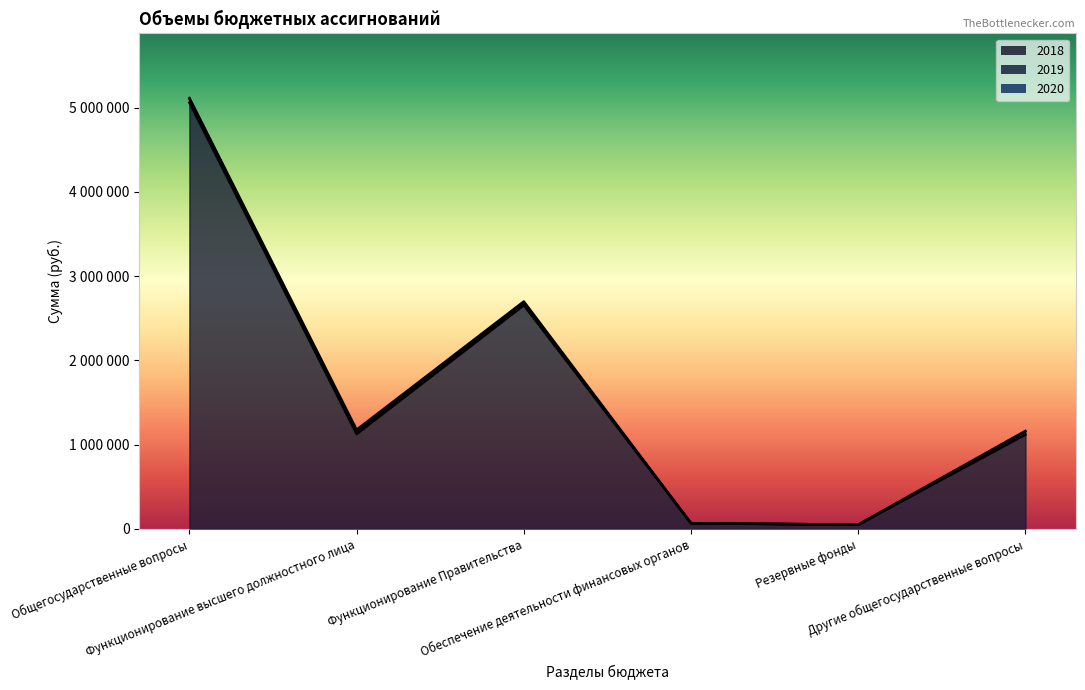

Count the number of data series in this chart.

3